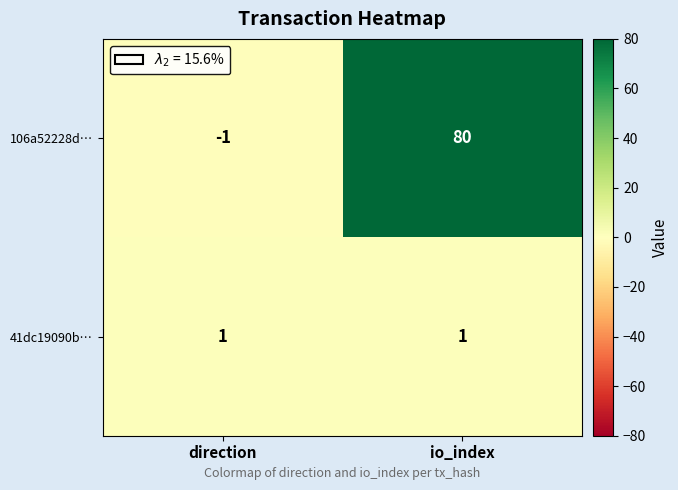

What is the difference between the highest and lowest values at io_index?

79